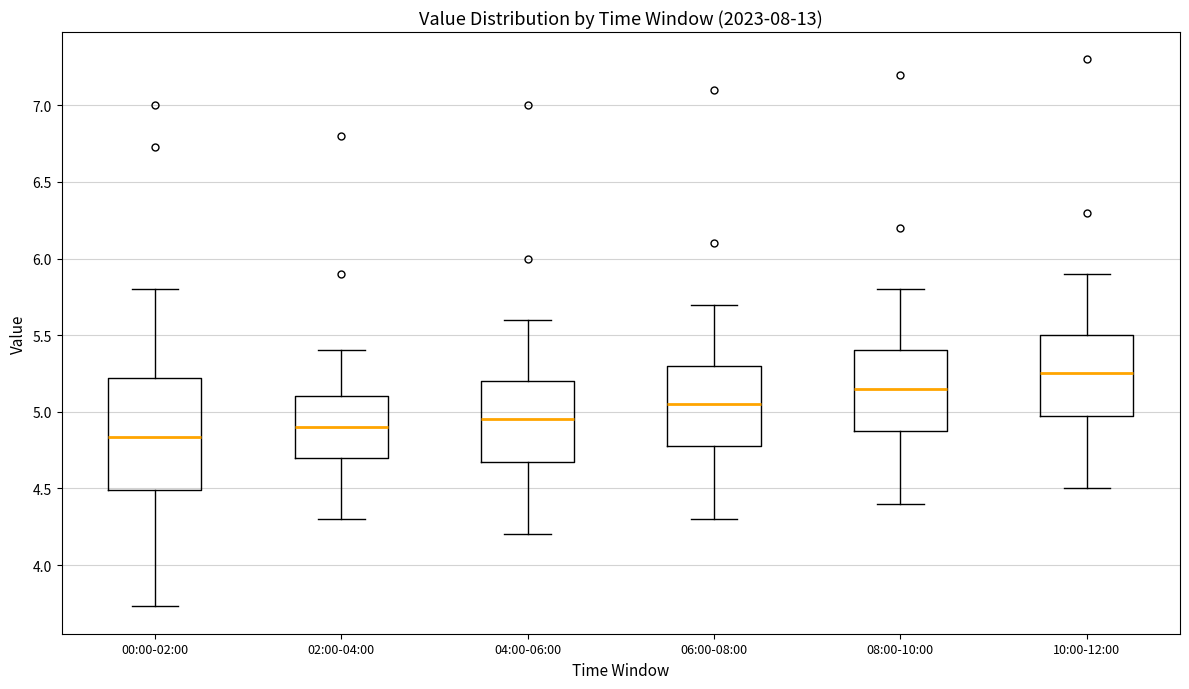

Where does the median line of the box for 08:00-10:00 sit on the y-axis? The values are not printed on the chart, so give them approximately, as read against the axis.

5.15